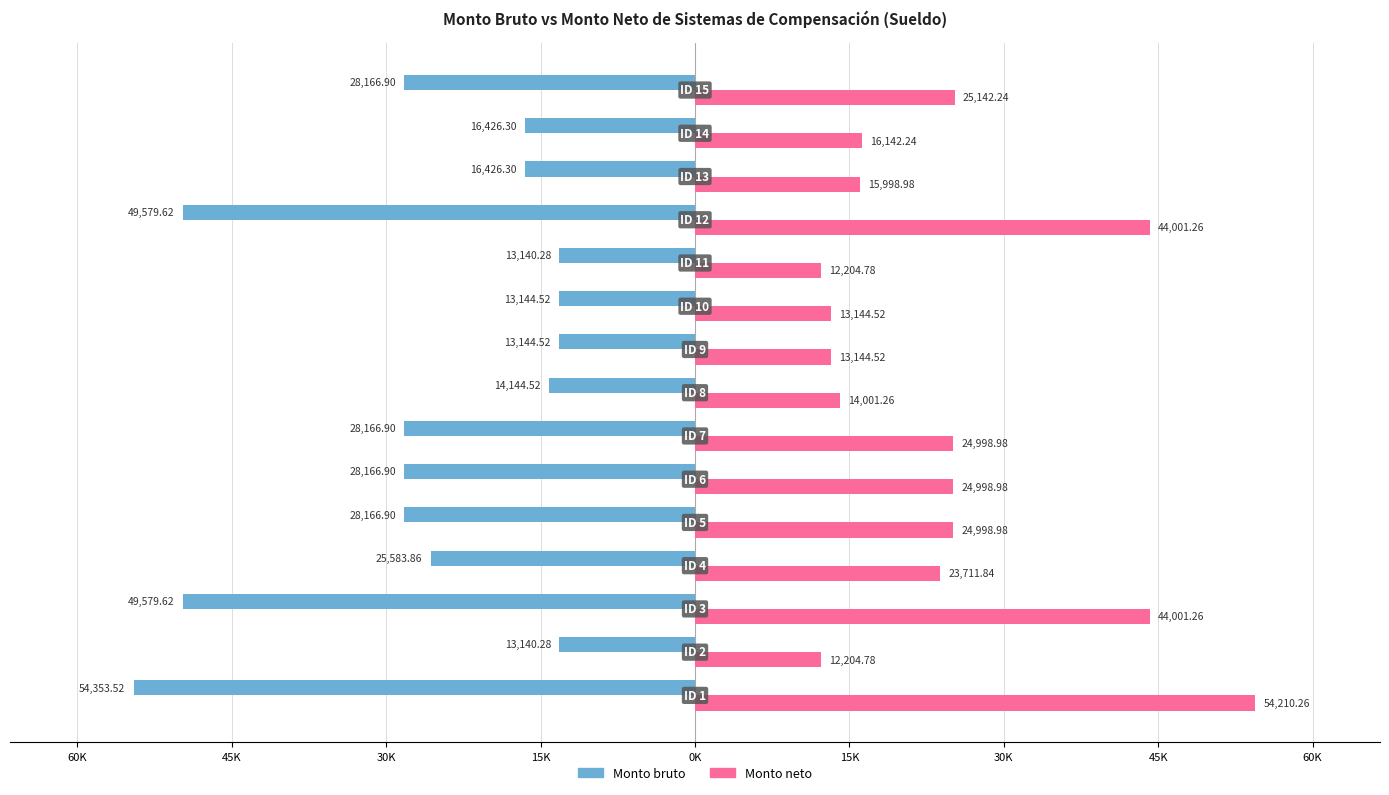

What is the average value of the Monto neto series?

24193.7